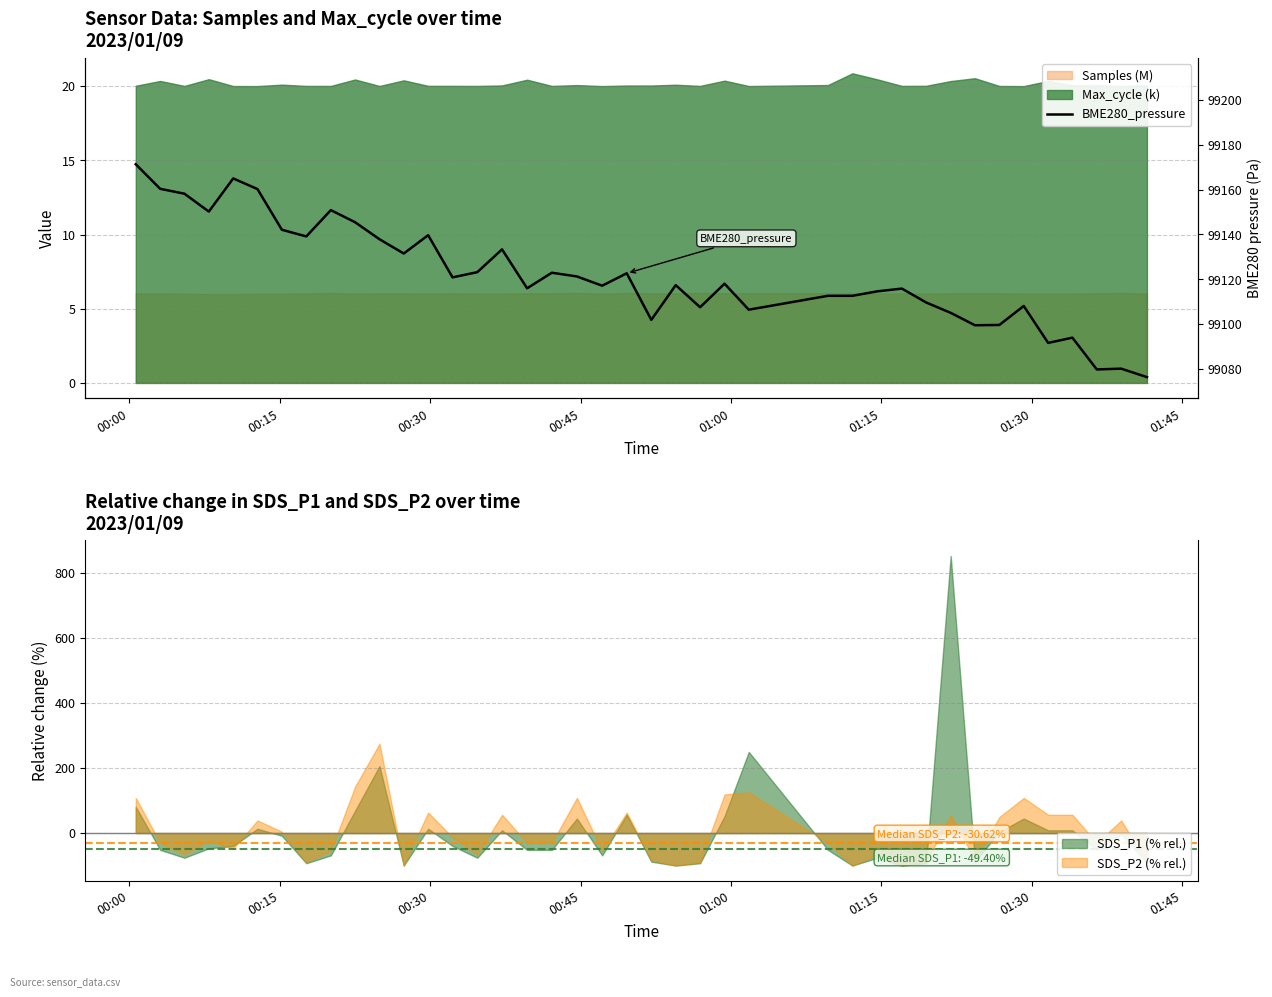

What is the lowest value of the SDS_P2 (% rel.) series?

-100.0